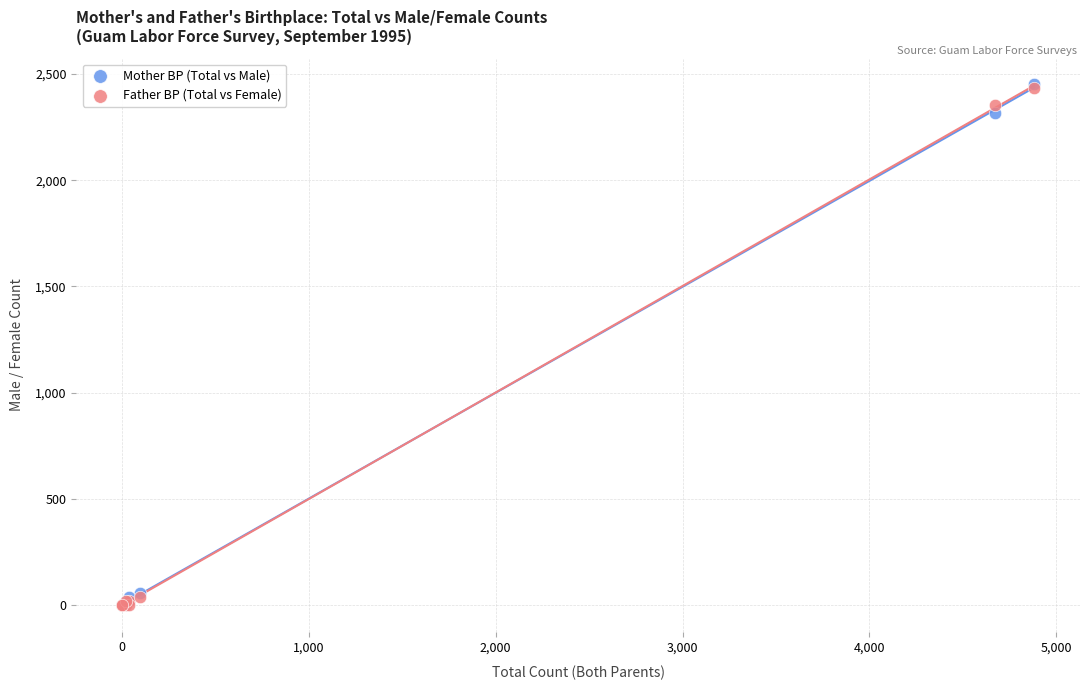

Which series has the largest Y range (max minus min)?

Mother BP (Total vs Male)